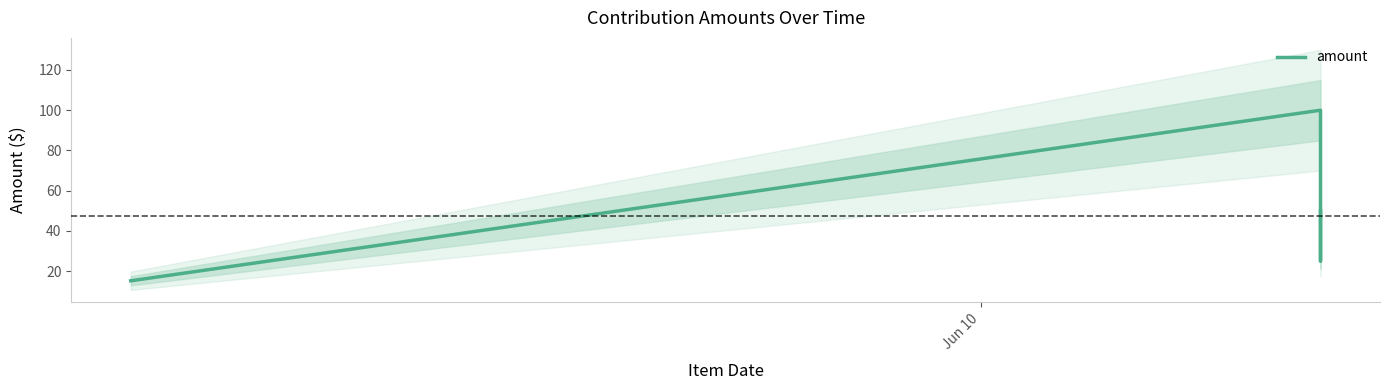

How many data points does each series have?

4